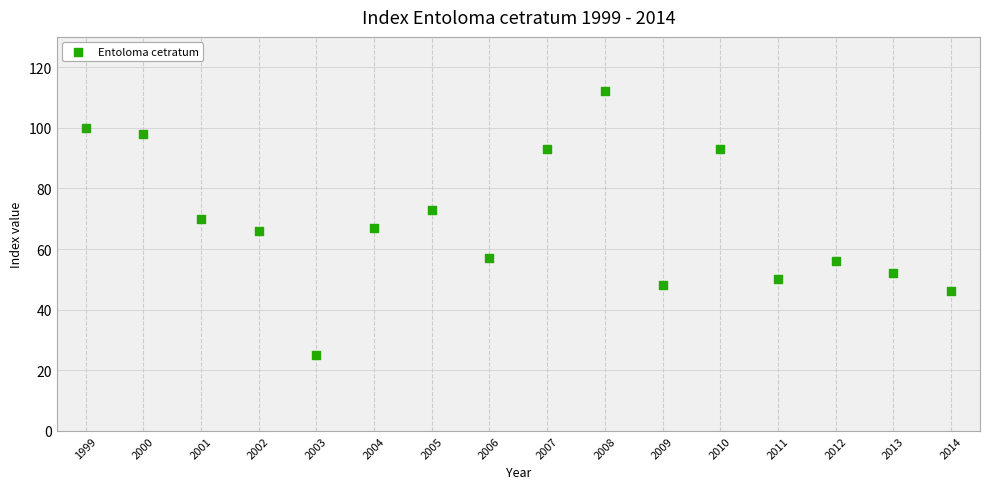

What is the range of Y values (max minus min)?

87